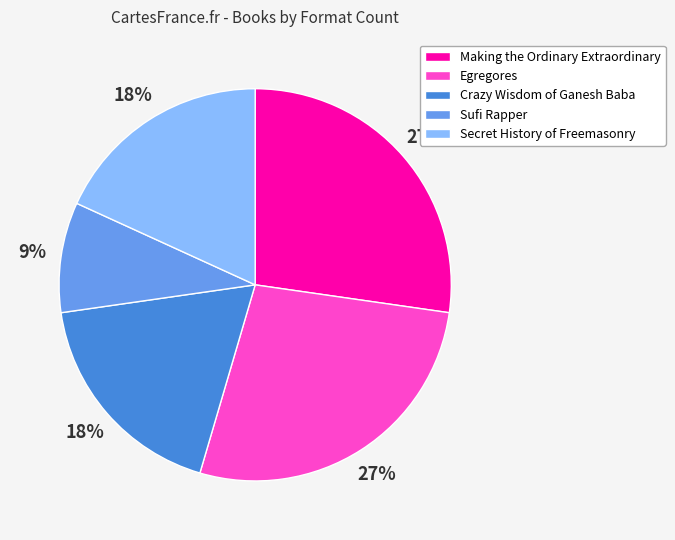

How many segments does this pie chart have?

5